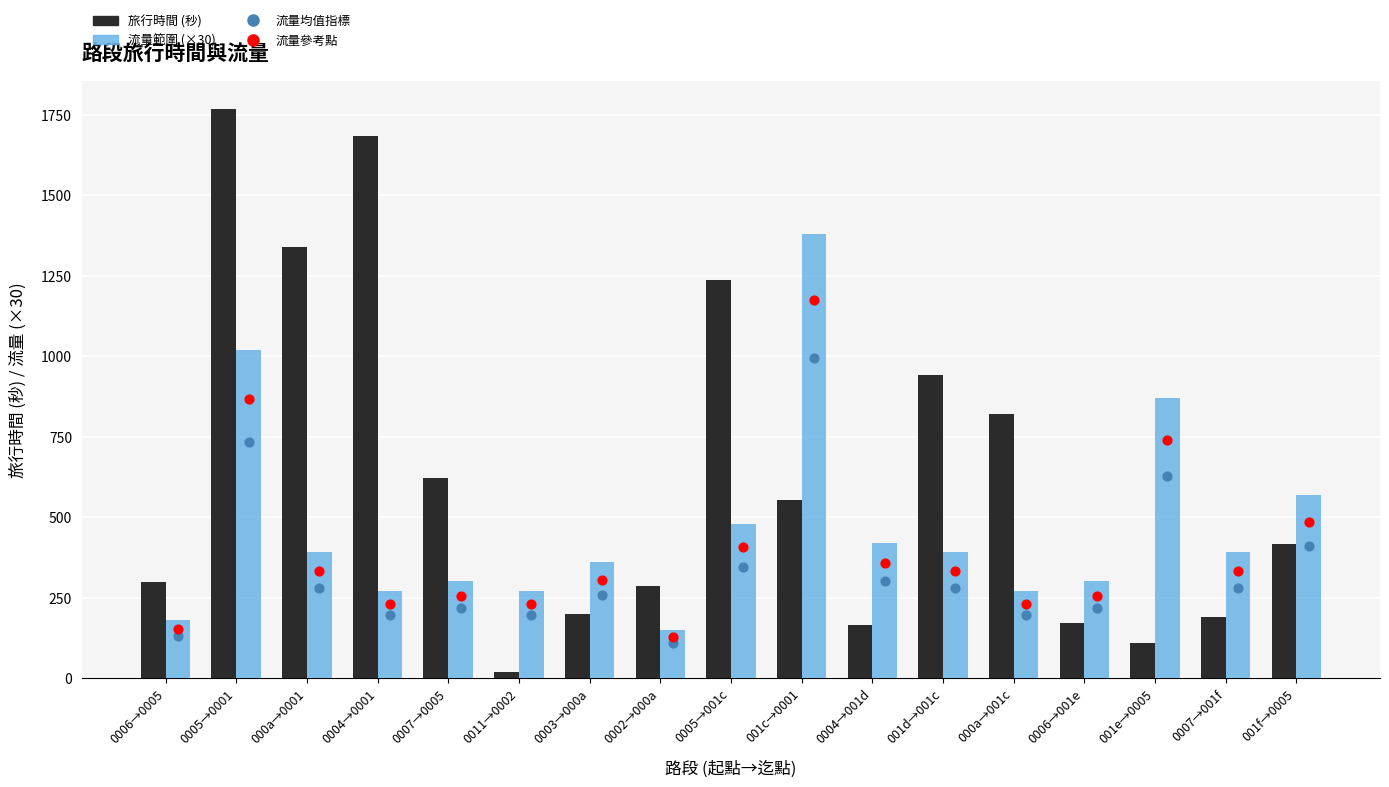

At how many categories does at least one series exceed 1737?

1